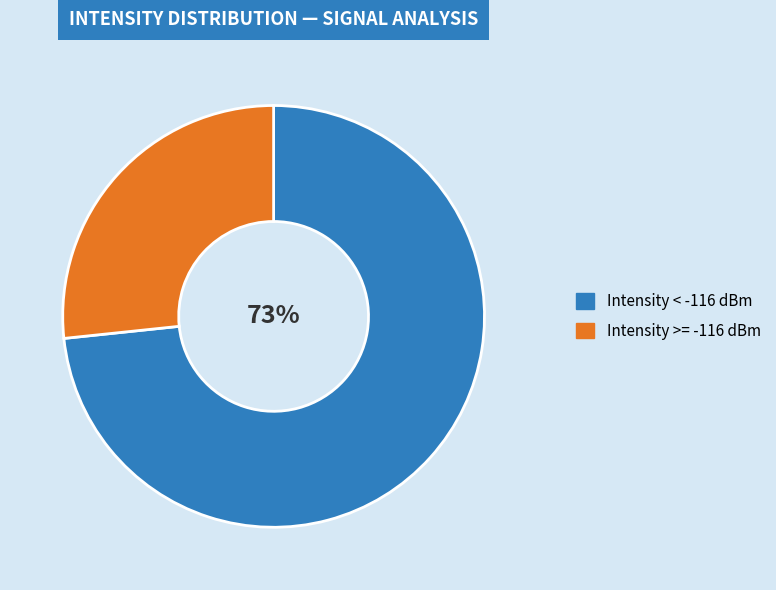

To the nearest percent, what is the average slice percentage?

50%